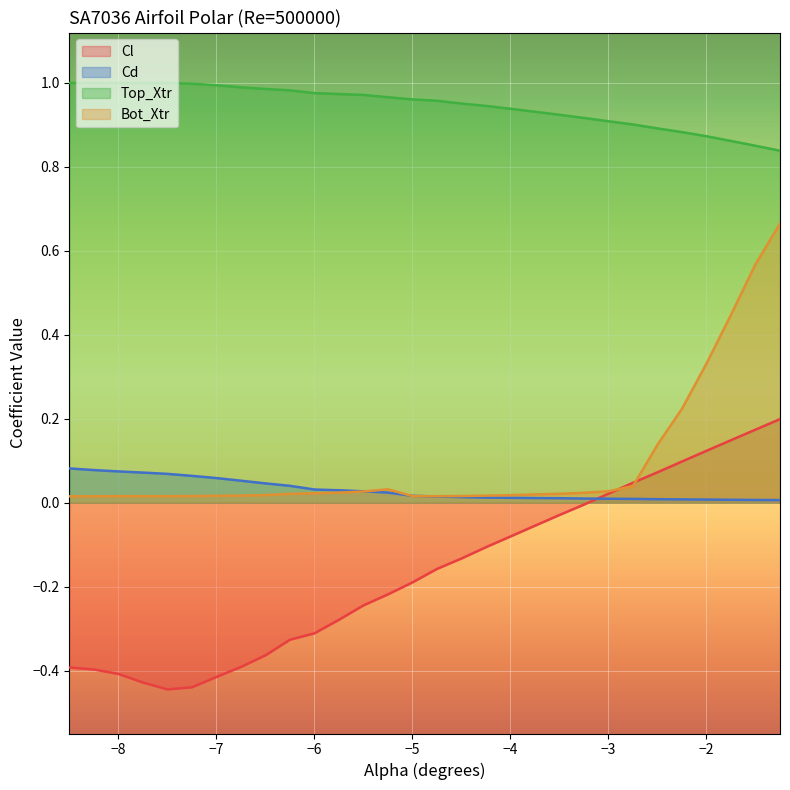

The Cl series shows -0.2 at −8. True or false?

False